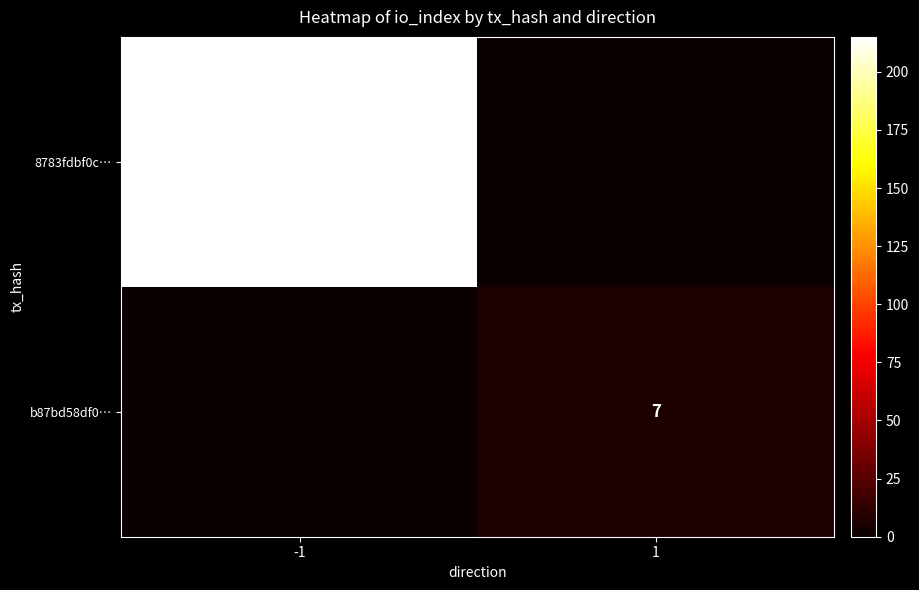

Is the value of 8783fdbf0c… at -1 greater than the value of b87bd58df0… at 1?

Yes